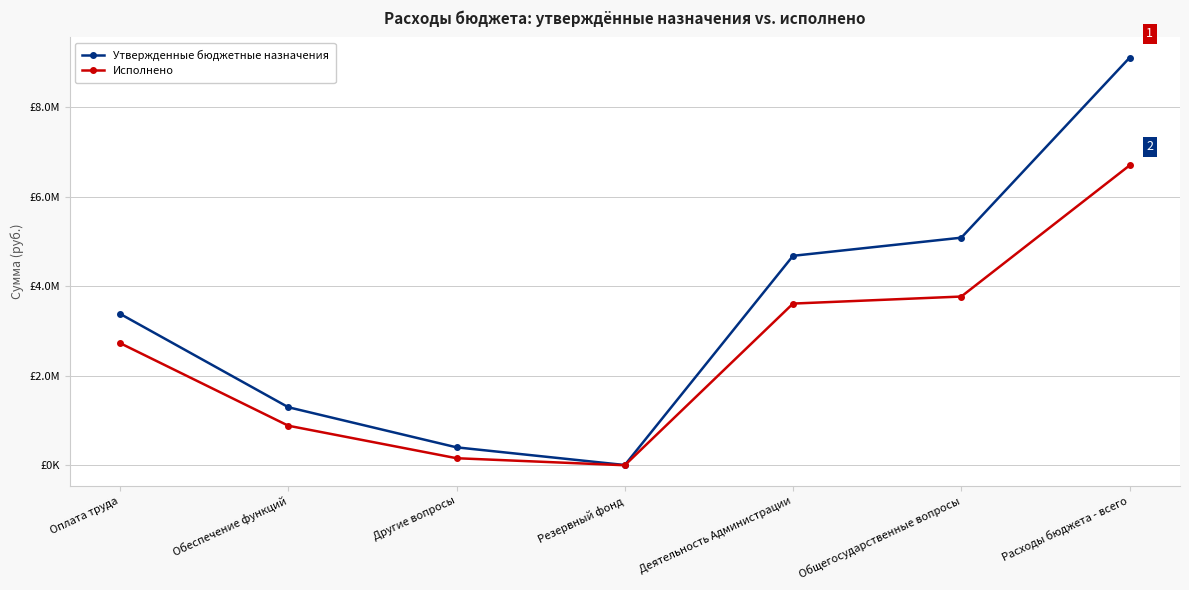

What are all the series names shown in the legend?

Утвержденные бюджетные назначения, Исполнено